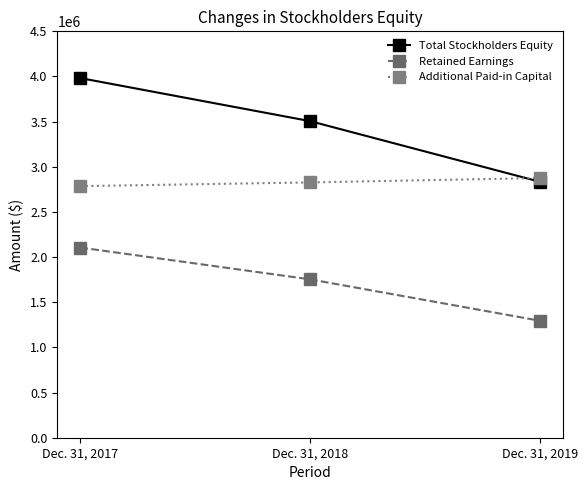

What is the difference between the maximum and minimum values in the Total Stockholders Equity series?

1148873